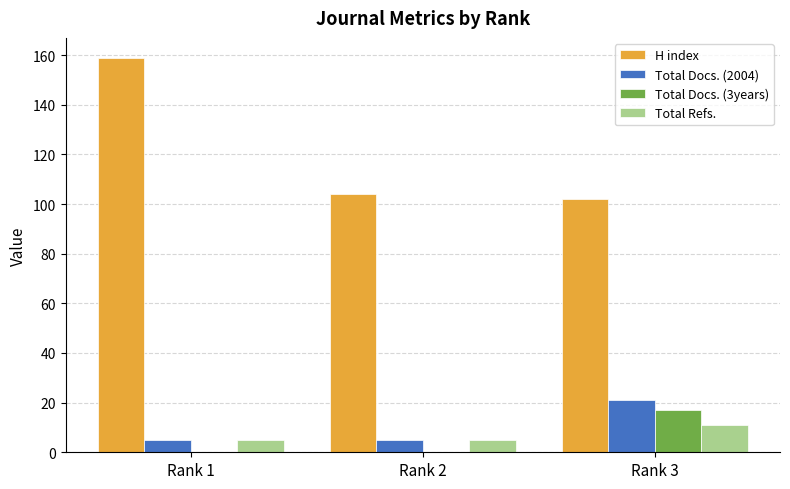

What is the maximum value shown in the chart?

159